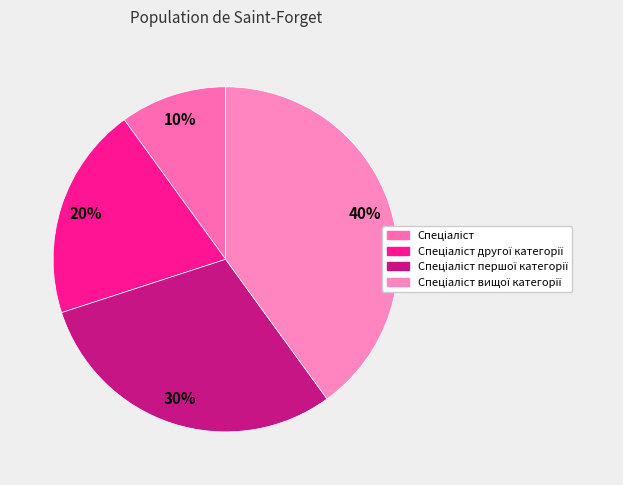

True or false: Спеціаліст accounts for 1% of the total.

False